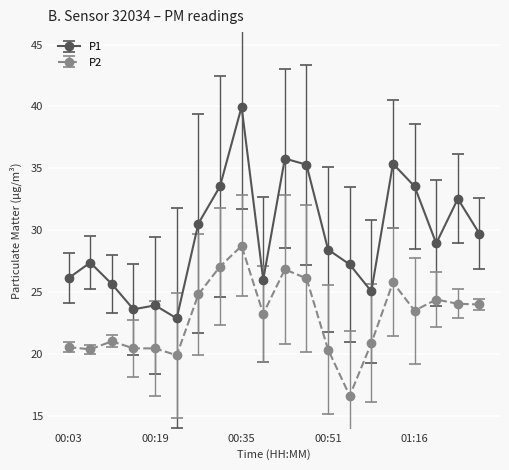

Which series has the largest range (max minus min)?

P1